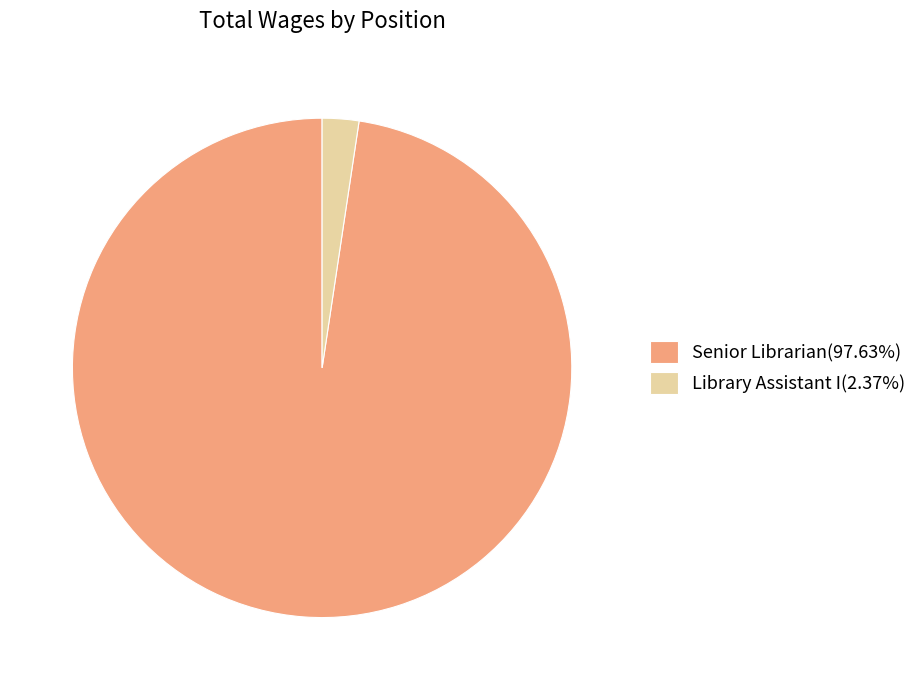

Is it true that Senior Librarian is 98% of the pie?

True